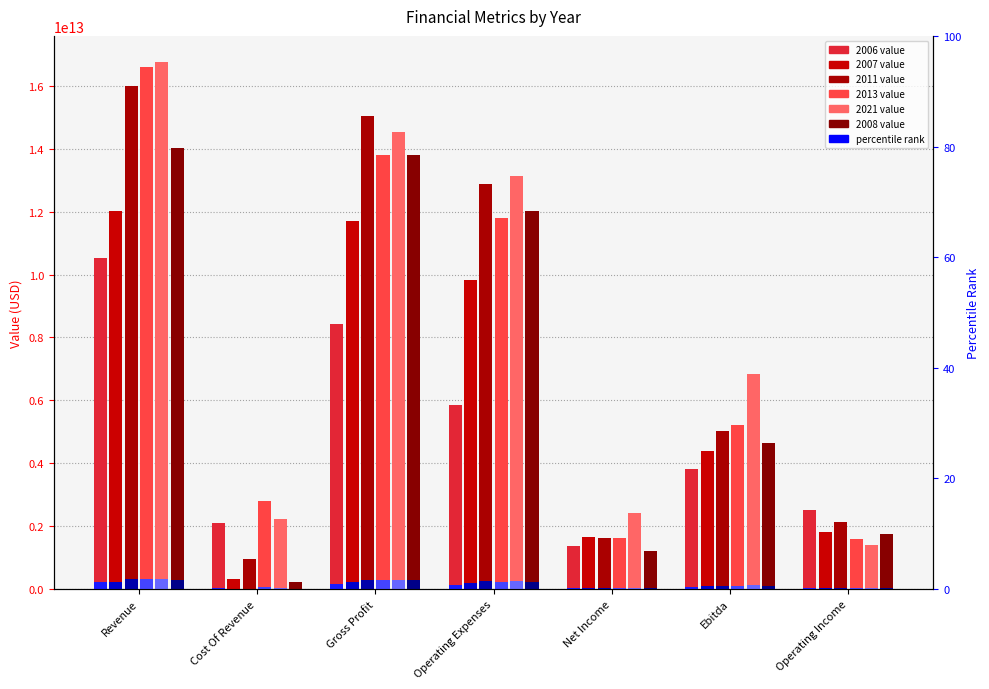

The value of 2021 at Revenue is 16748585000000.0. True or false?

True